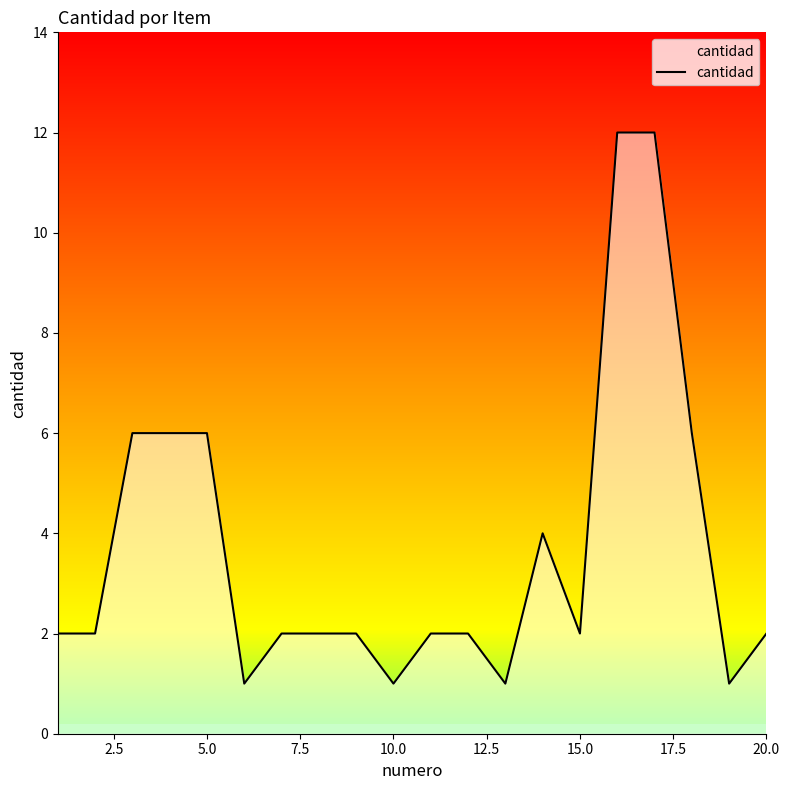

What is the greatest value displayed?

12